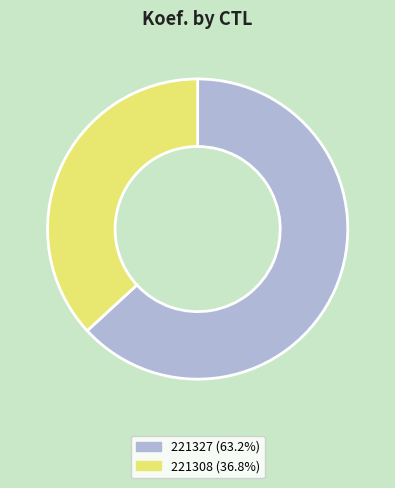

What is the smallest slice in the pie chart?

221308